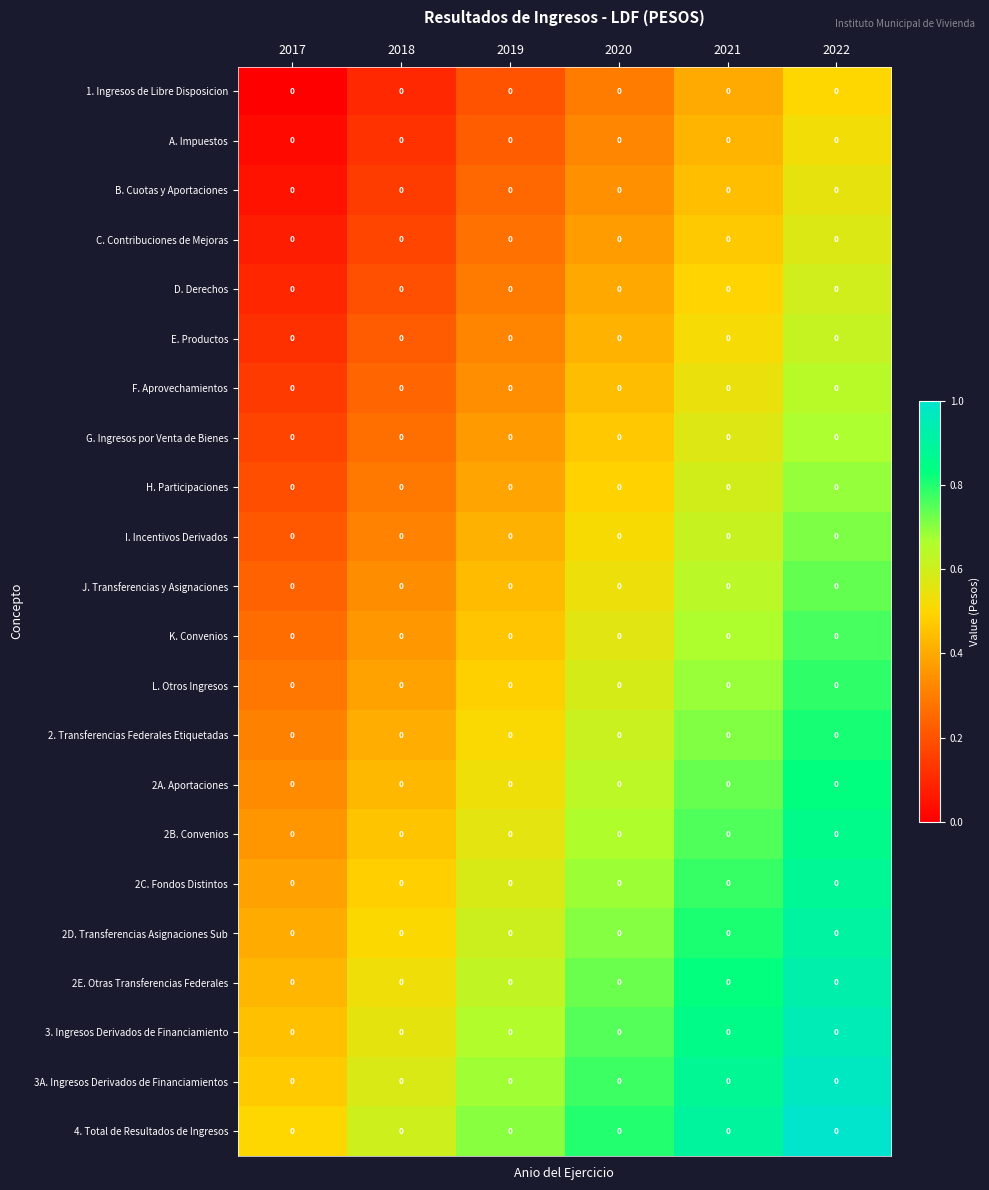

The value of 2B. Convenios at 2022 is 0.9. True or false?

True